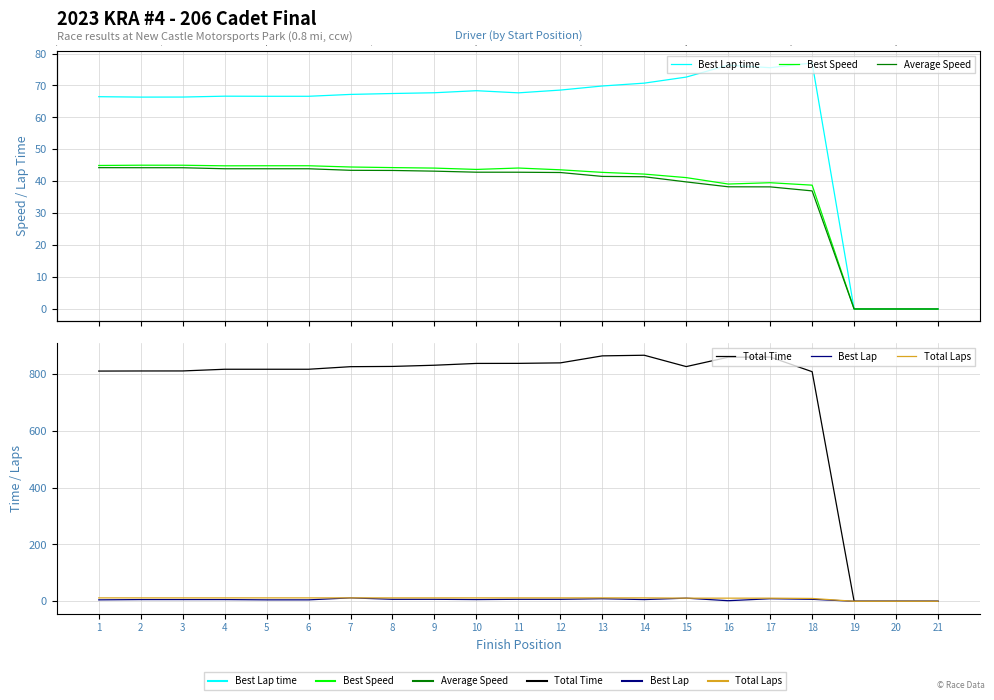

Which series changed the most between 4 and 13?

Total Time